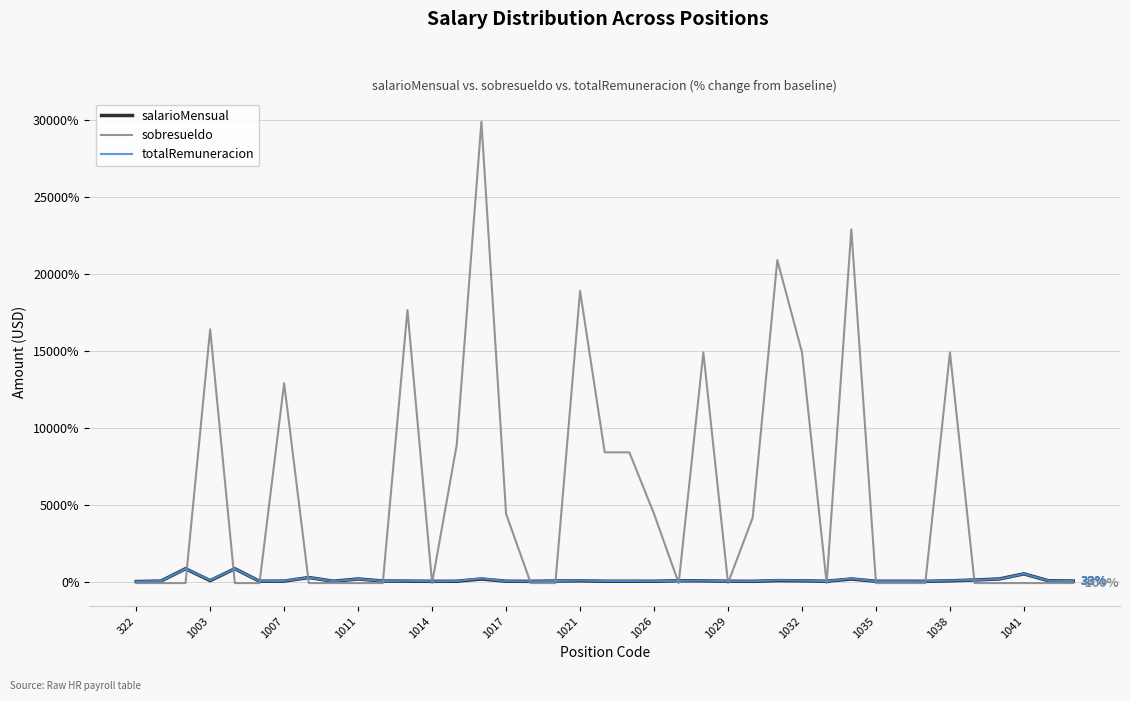

What is the maximum value for salarioMensual?

833.3